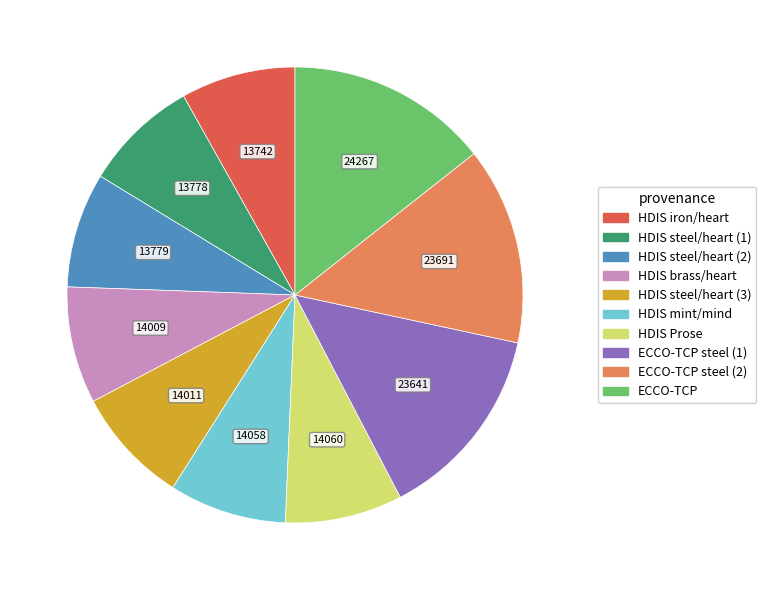

Does any single category account for the majority?

No